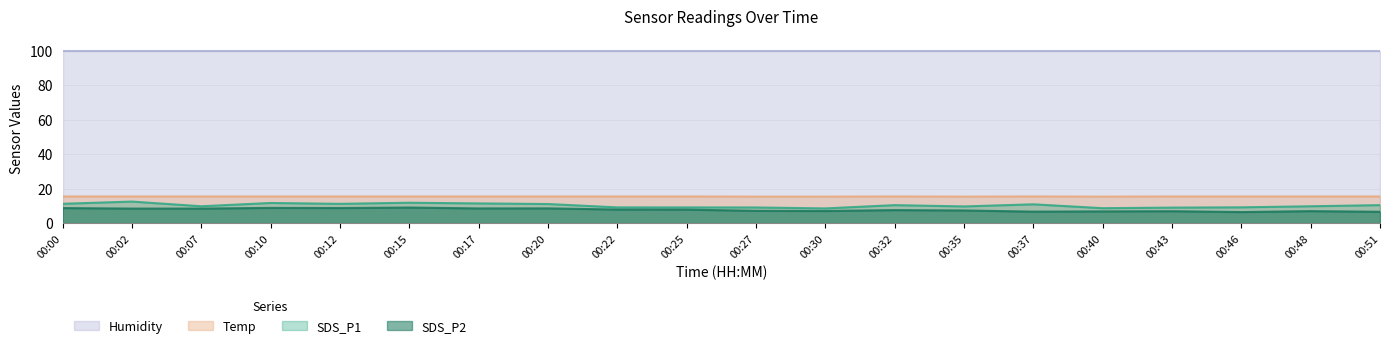

Which category has the highest value across all series?

00:00